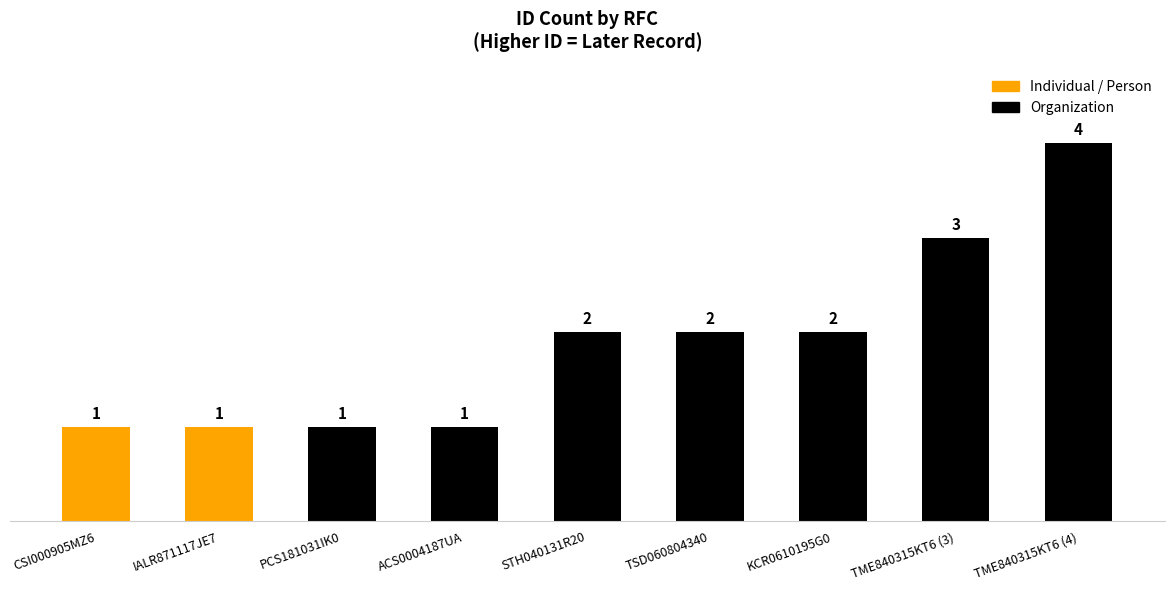

The chart shows a value of 3 at TSD060804340. True or false?

False